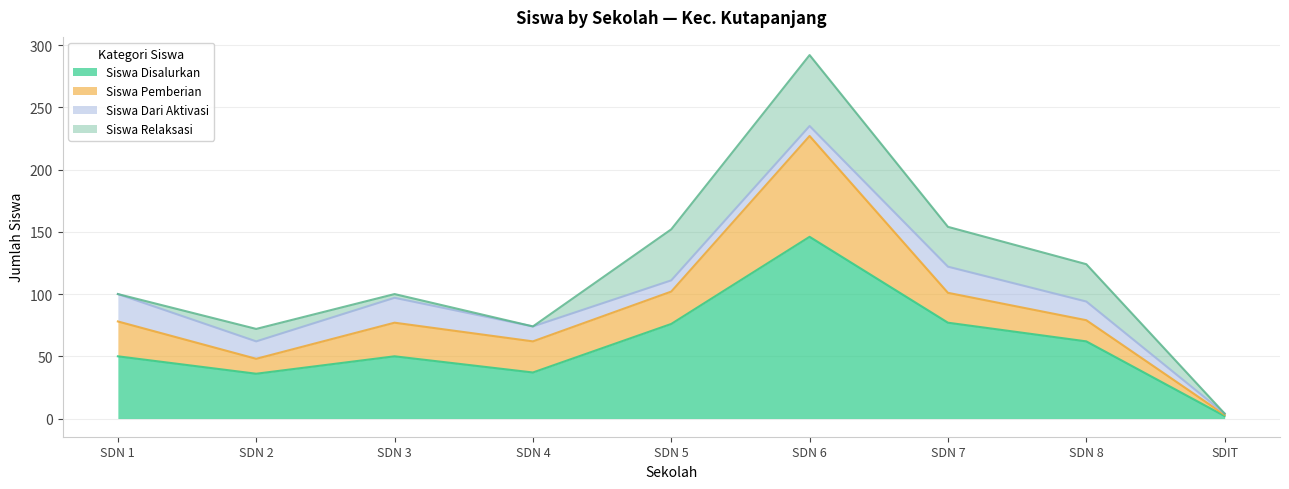

Which series has the largest range (max minus min)?

Siswa Disalurkan